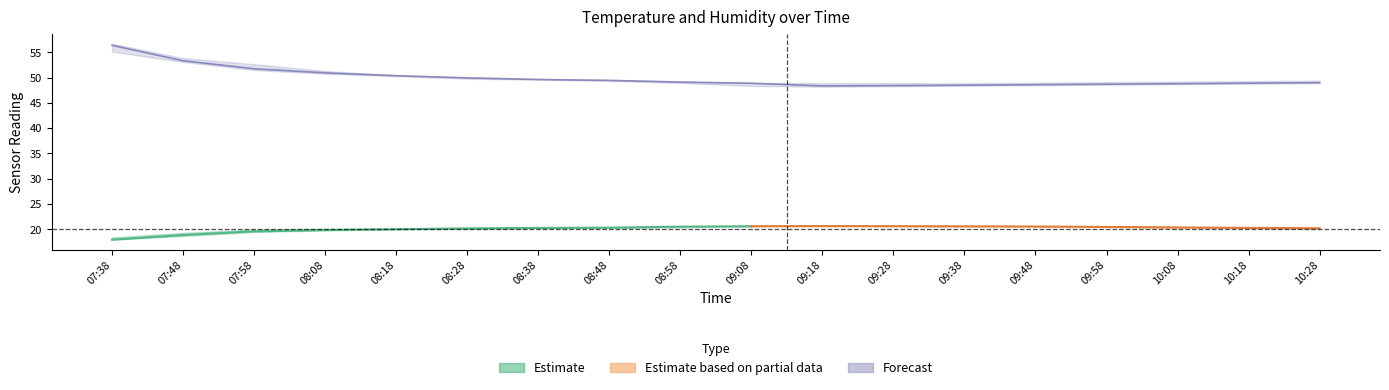

What is the label of the 10th point from the left?

09:08